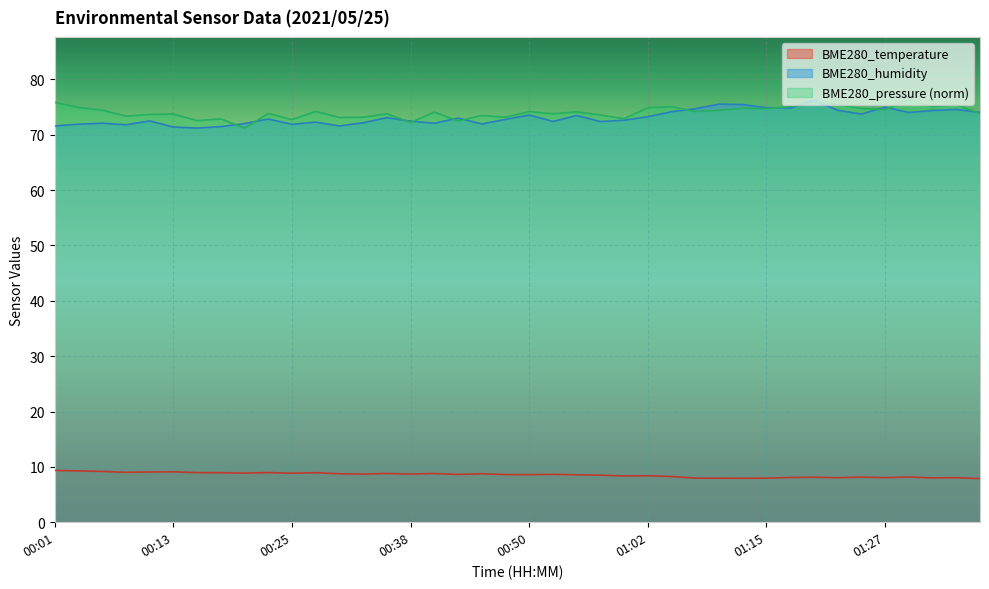

What is the total value across all series at 00:15?

152.8